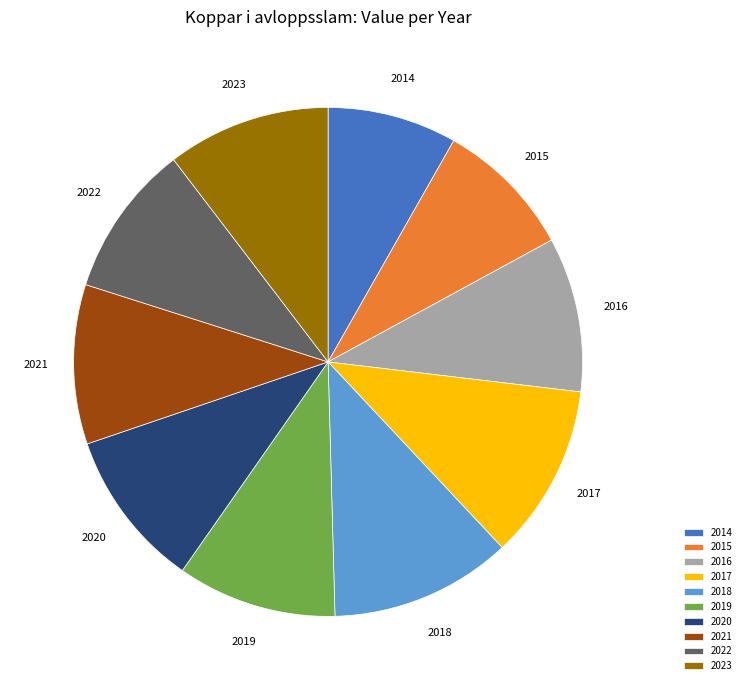

Count the number of slices in the pie.

10